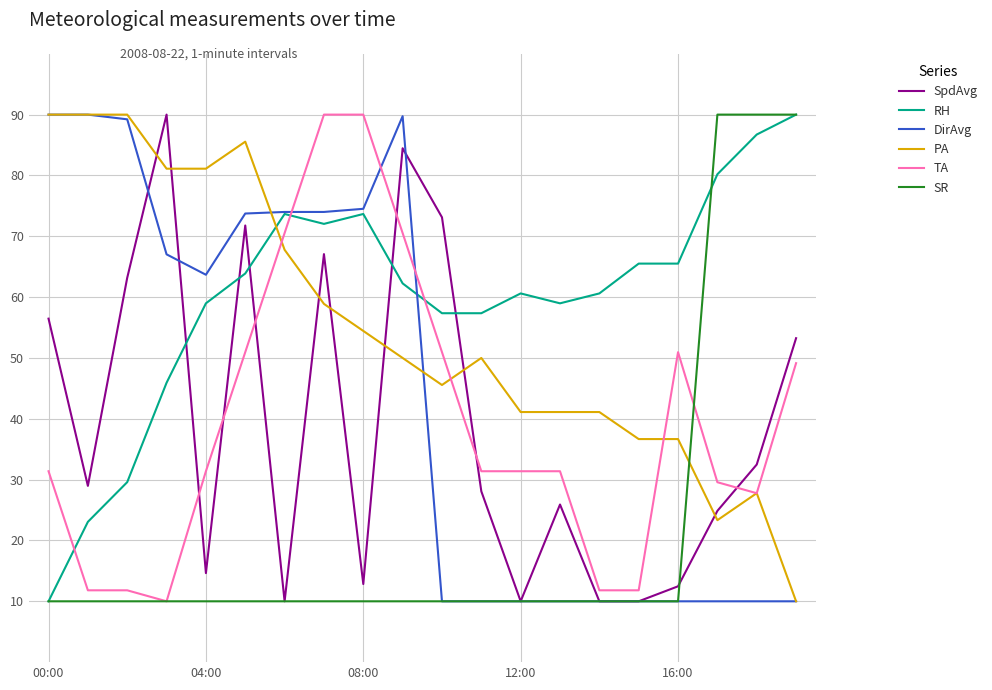

What is the maximum value for TA?

90.0